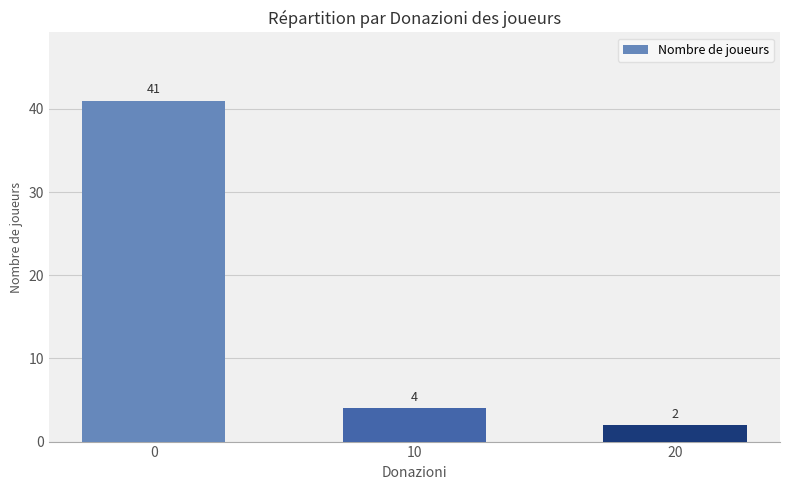

What is the value of the 2nd bar from the left?

4